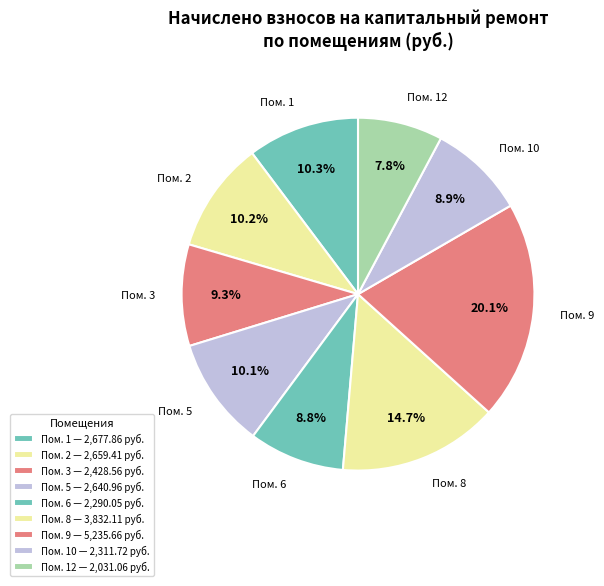

Is there a majority slice in this chart?

No